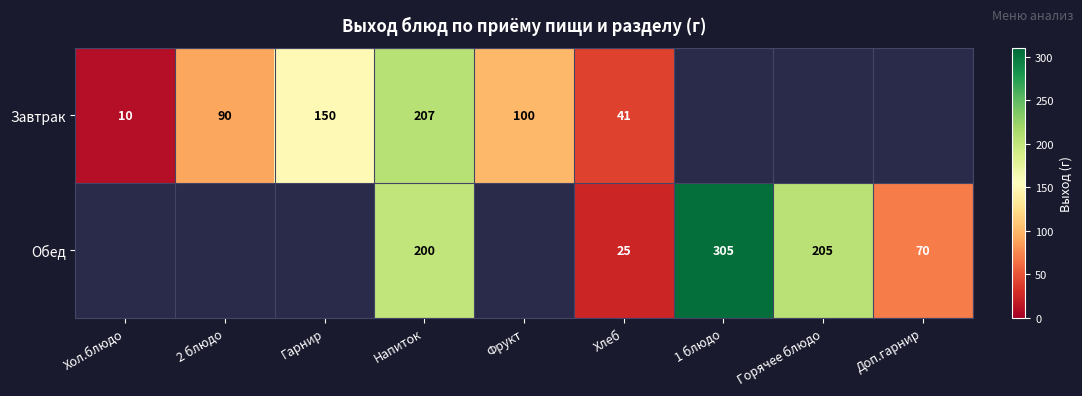

What is the difference between the Завтрак values at Хол.блюдо and Фрукт?

90